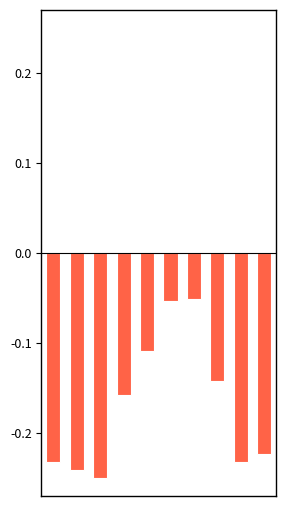

Which label corresponds to the smallest value in the chart?

2